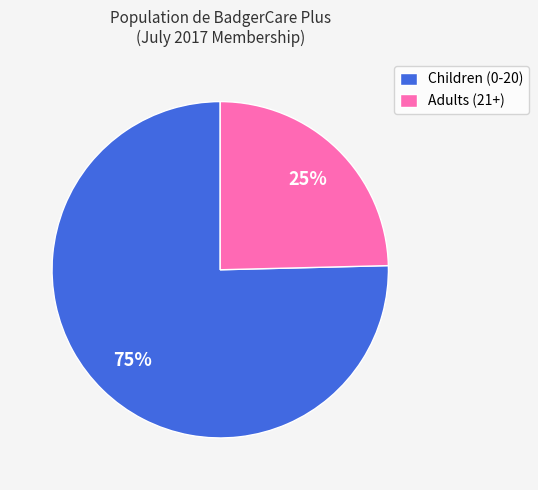

Is it true that Children (0-20) is 75% of the pie?

True